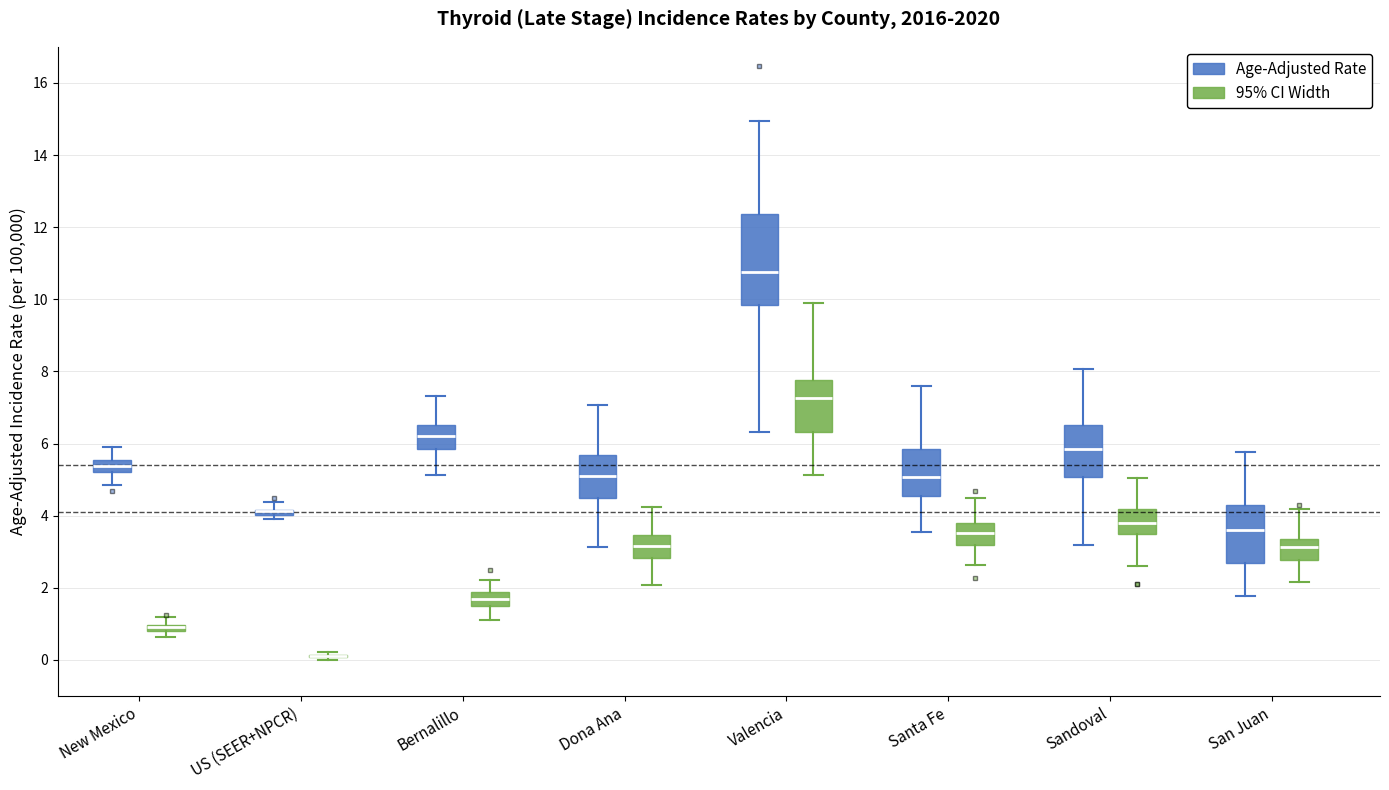

Which box is the tallest, from its lower edge to its upper edge?

Valencia (Age-Adjusted Rate)